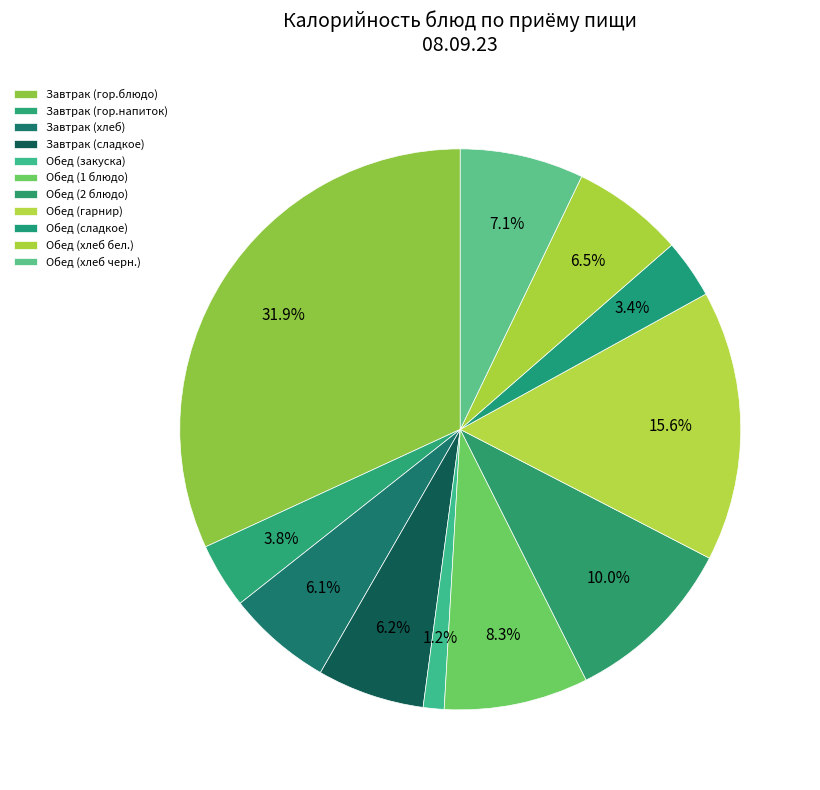

The Завтрак (сладкое) slice represents 1% of the pie. True or false?

False